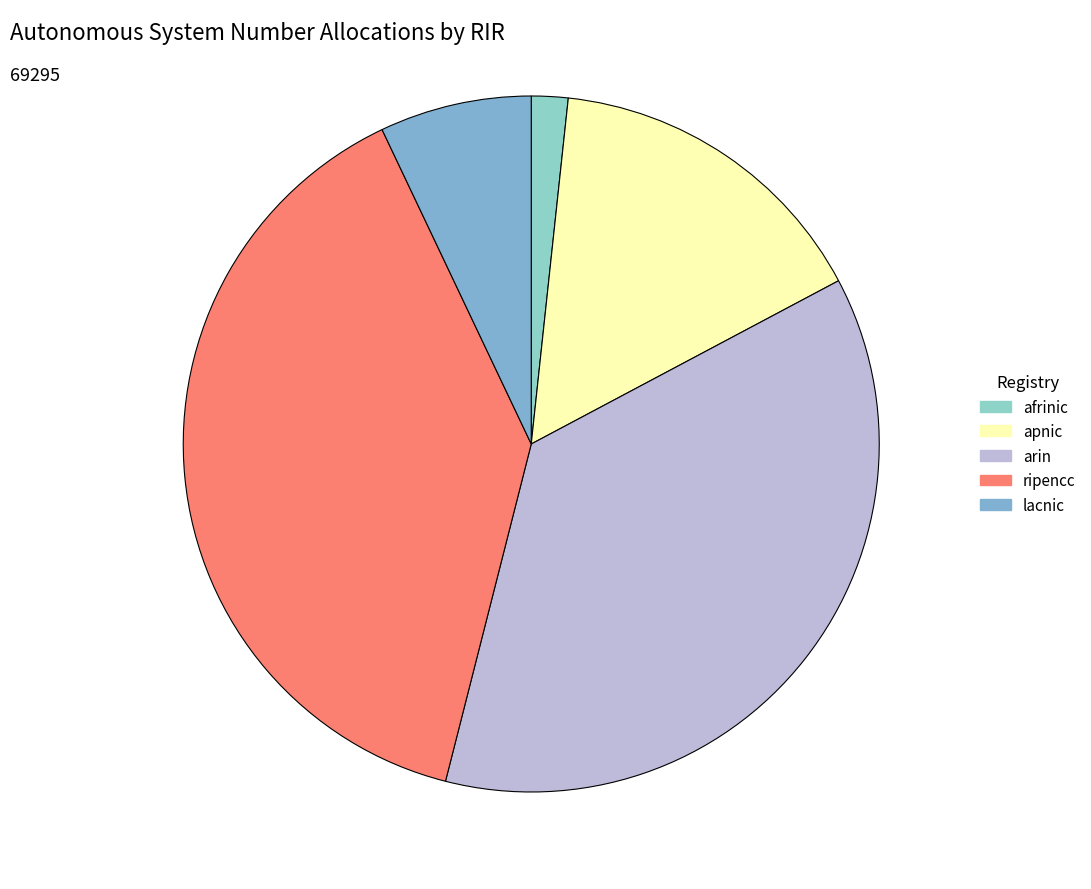

Count the number of slices in the pie.

5